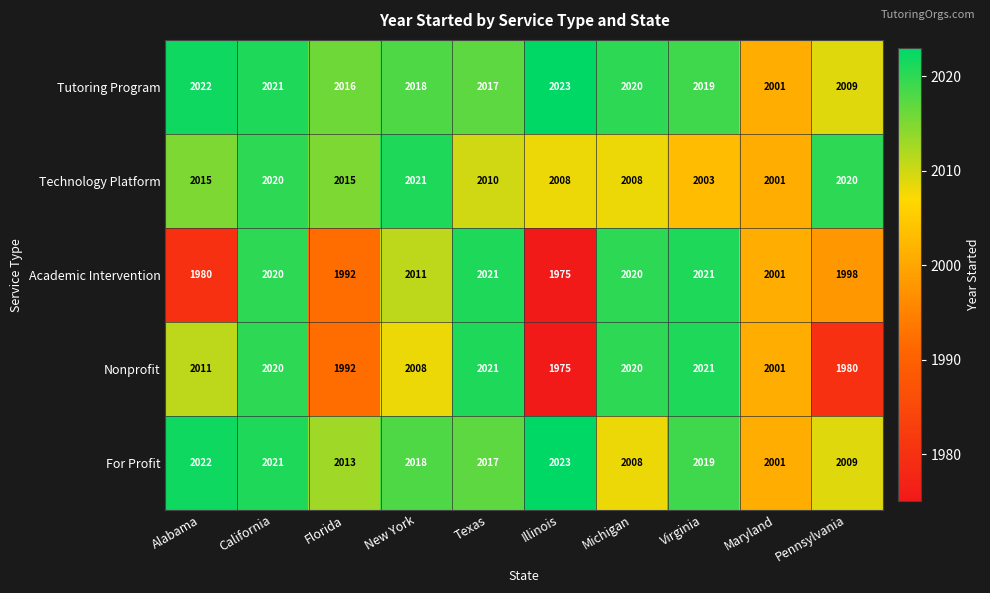

How many values in the For Profit series are below 2018?

5